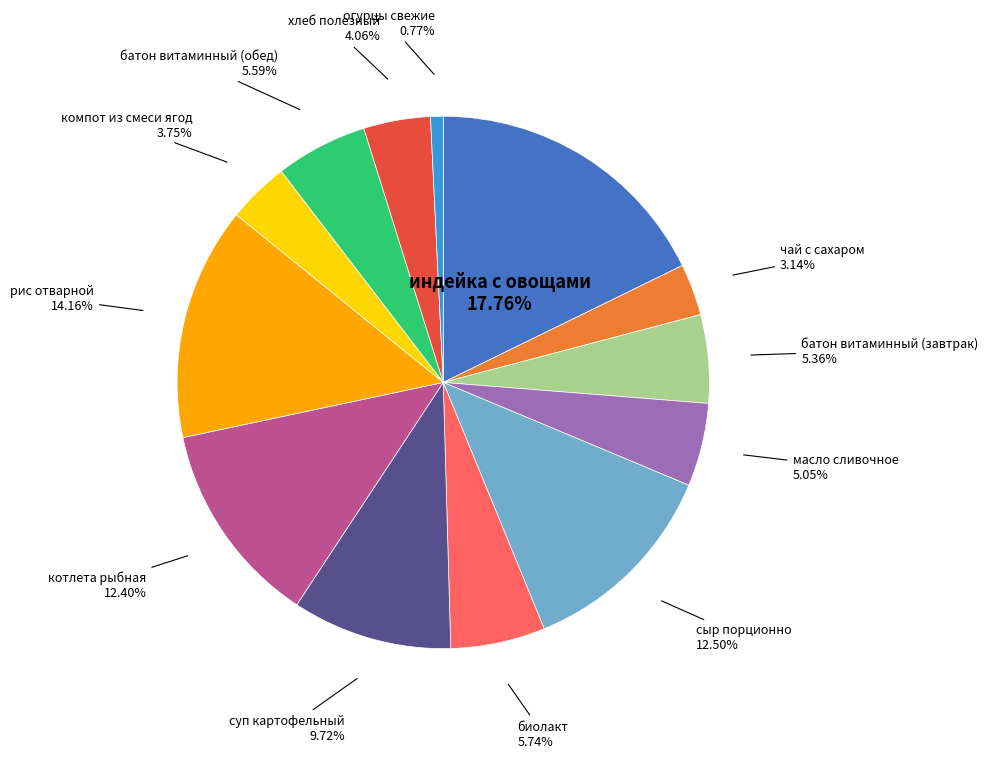

Does any single category account for the majority?

No